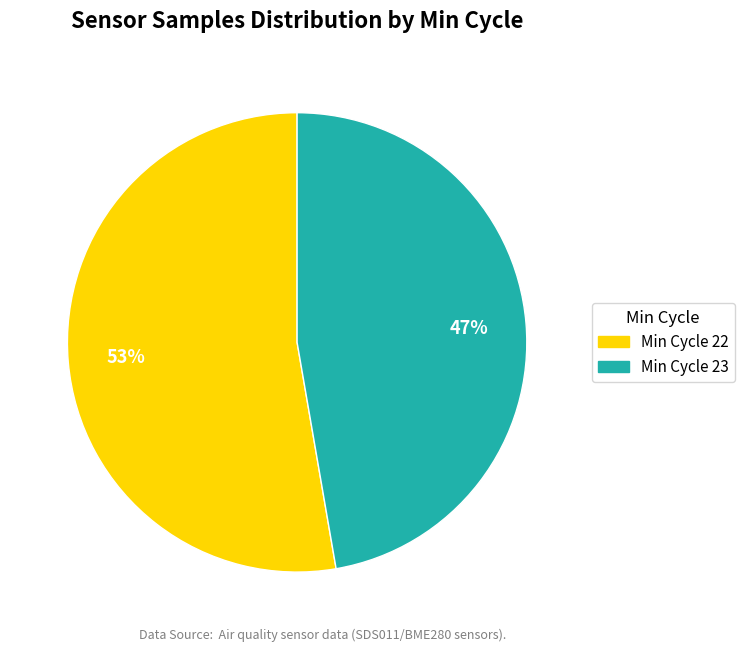

Is there a majority slice in this chart?

Yes